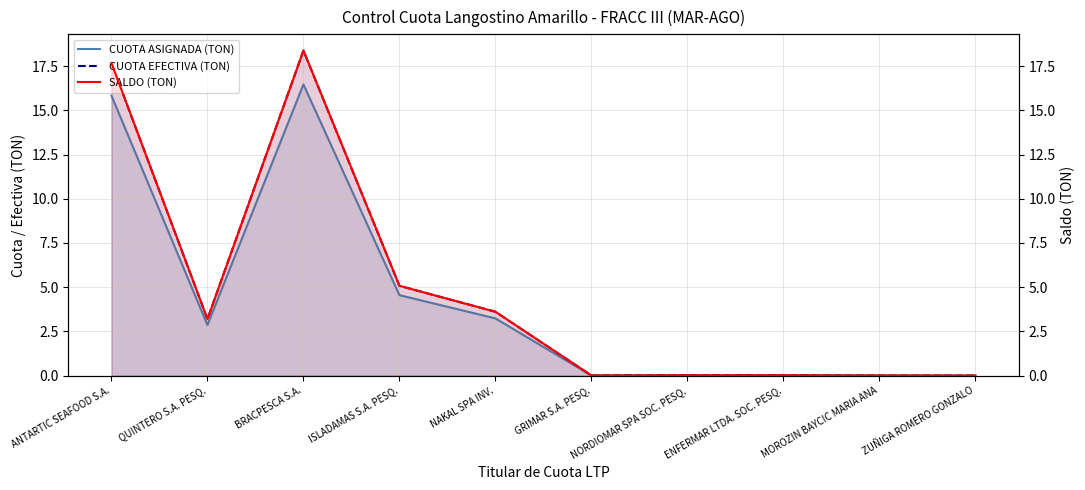

Between ISLADAMAS S.A. PESQ. and ZUÑIGA ROMERO GONZALO, which series saw the biggest shift?

CUOTA EFECTIVA (TON)